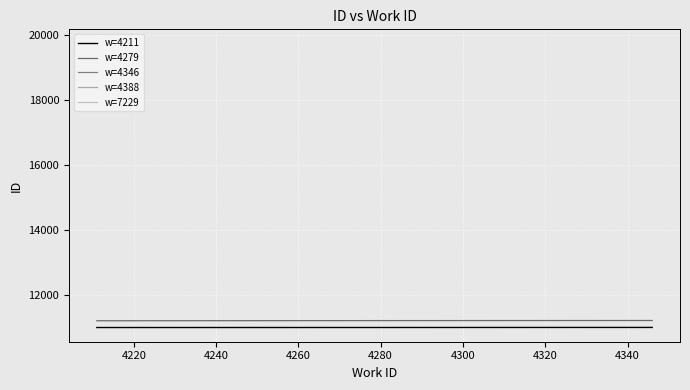

What is the difference between the maximum and minimum values in the w=4279 series?

8.0